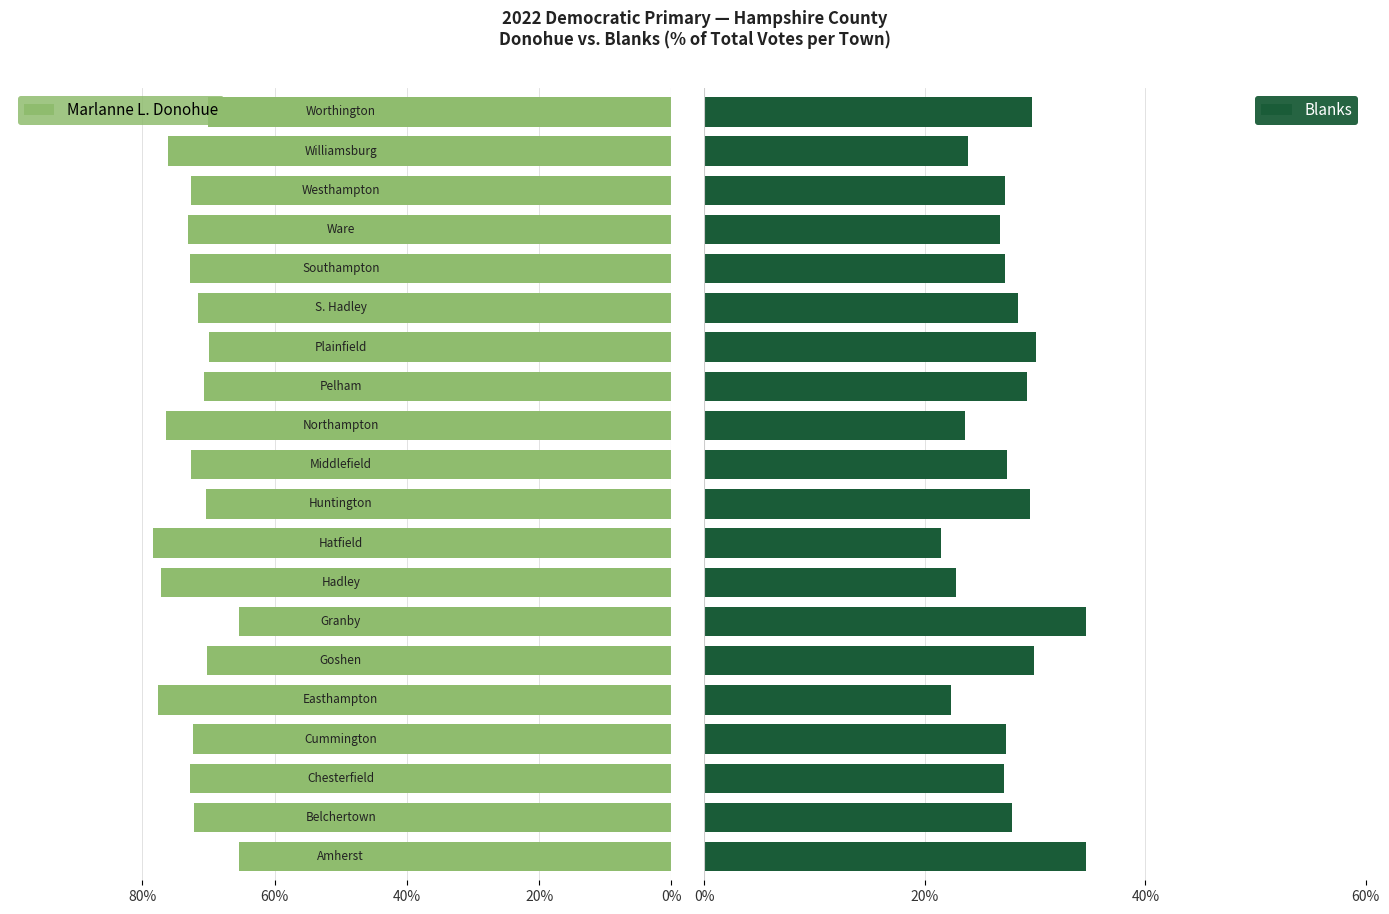

What is the sum of all Blanks values?

551.6